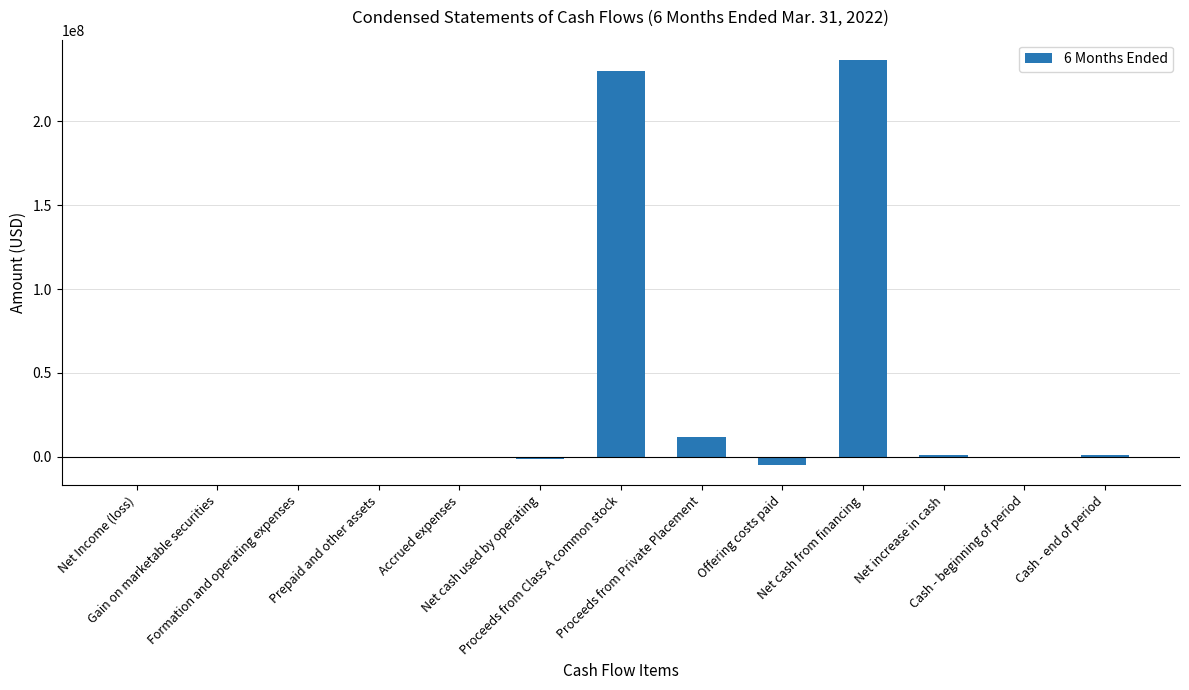

What is the sum of all values?

472714040